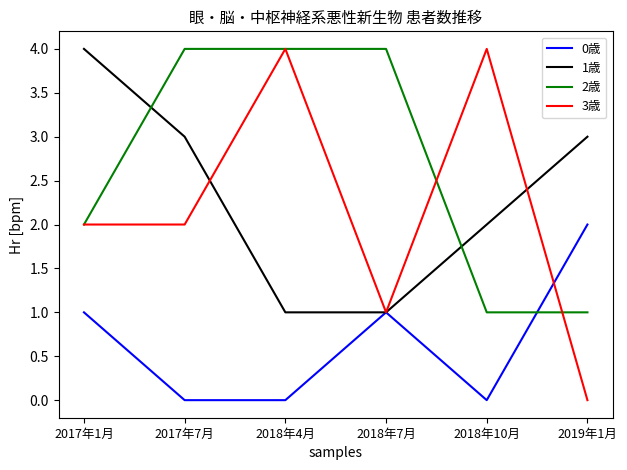

What is the spread (max minus min) of values at 2018年10月?

4